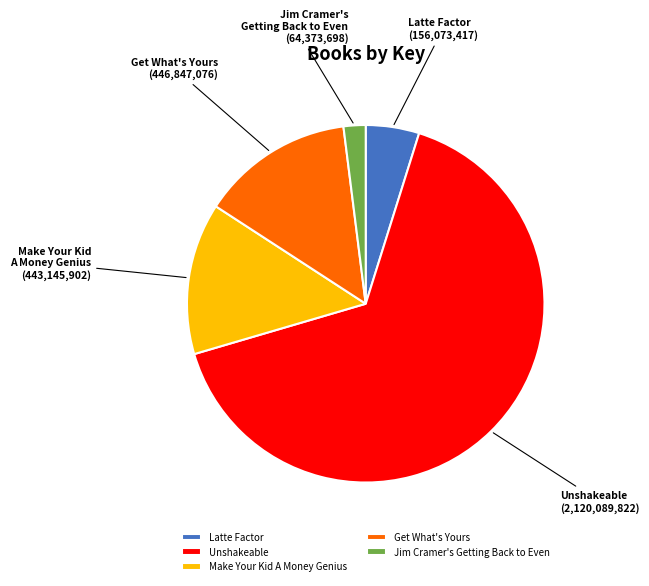

The Latte Factor slice represents 5% of the pie. True or false?

True